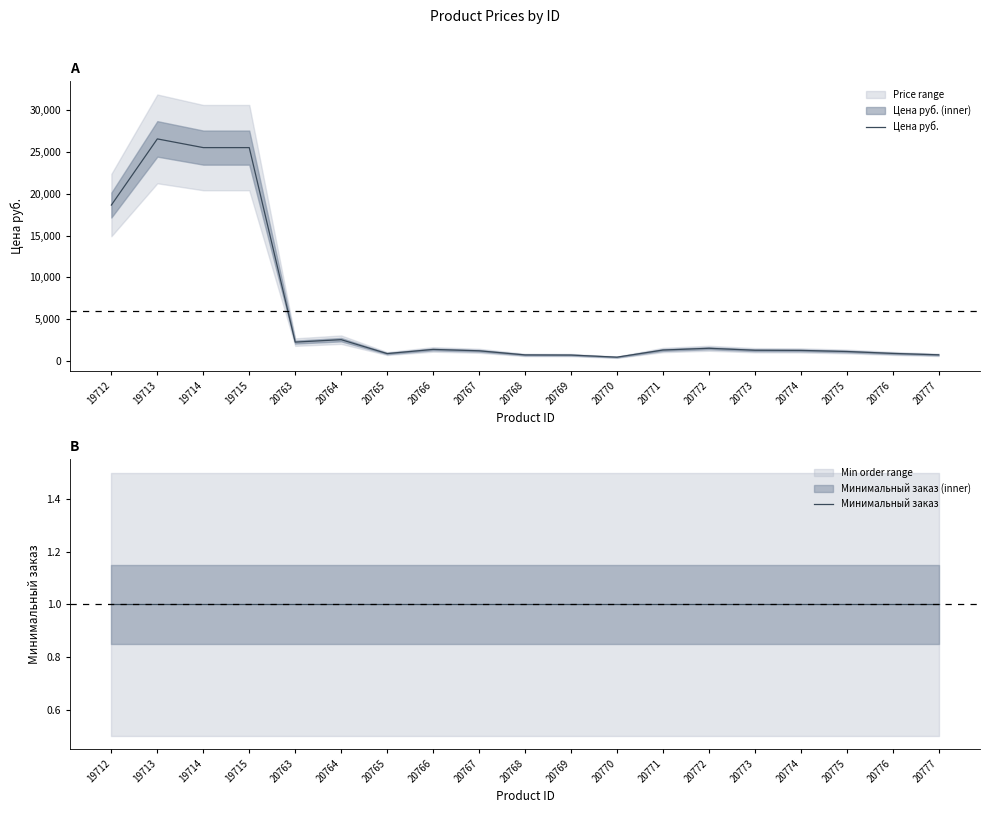

Reading left to right, list all the values displayed in this chart.

Цена руб.: 18652	26572	25529	25529	2247	2537	873	1370	1207	713	697	443	1297	1507	1273	1253	1123	893	723
Минимальный заказ: 1	1	1	1	1	1	1	1	1	1	1	1	1	1	1	1	1	1	1